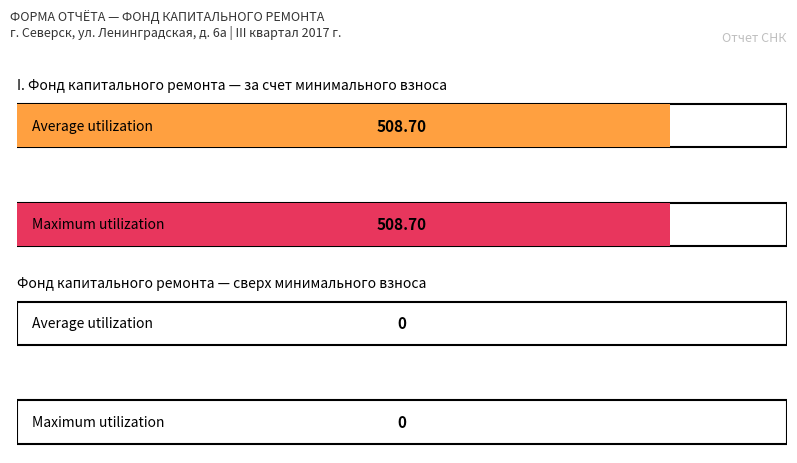

What is the sum of all Average utilization values?

508.7